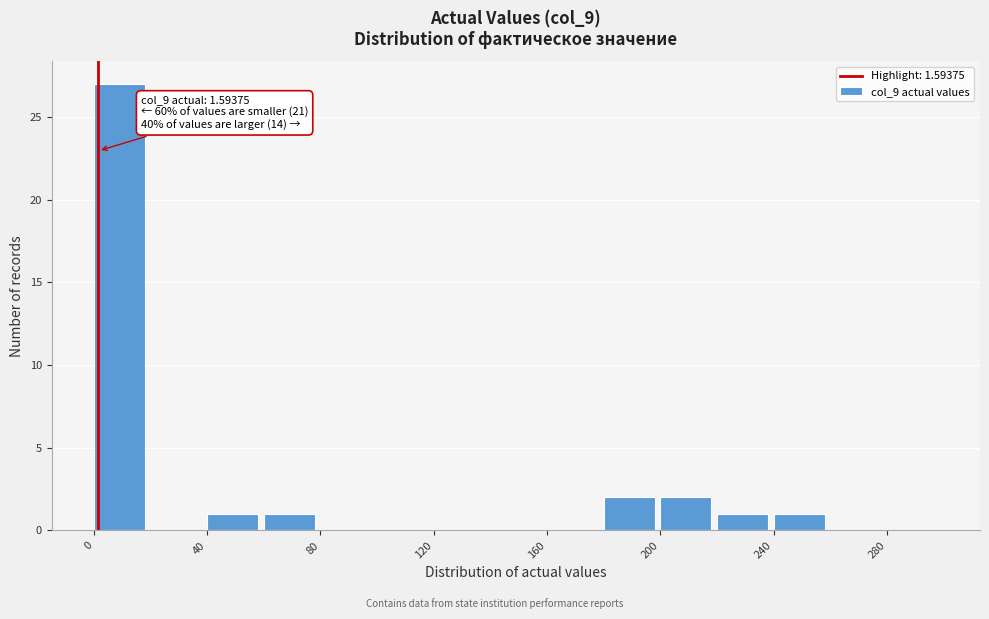

Which range on the x-axis has the tallest bar?

0 to 20